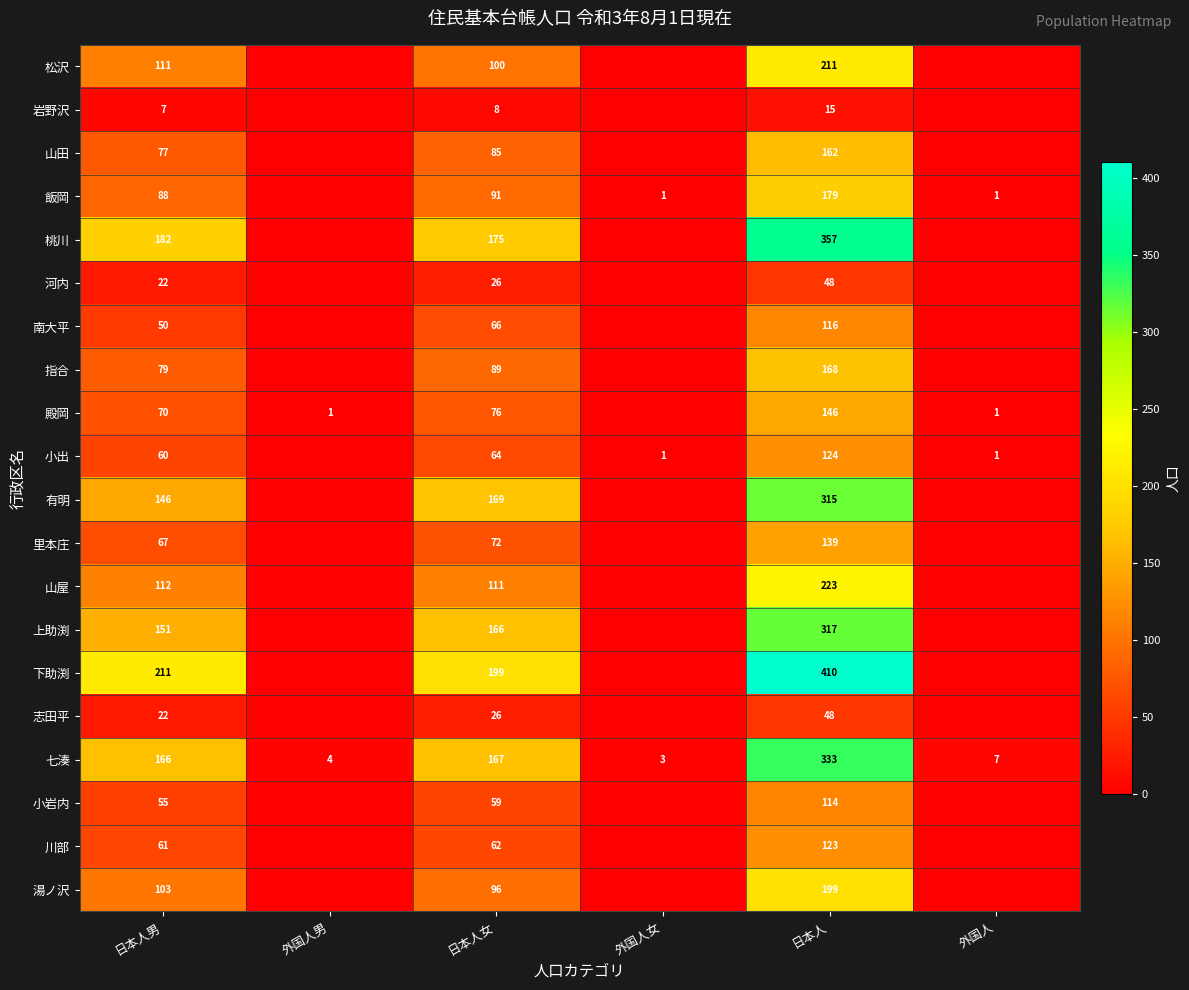

Is the value of 桃川 at 日本人女 greater than the value of 有明 at 日本人男?

Yes